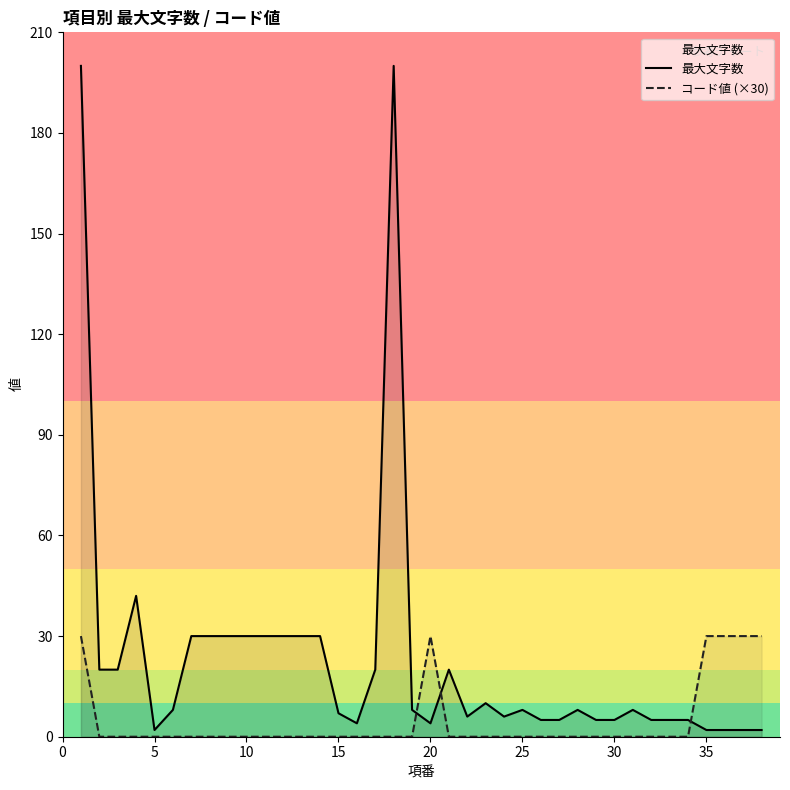

Does the chart display data point markers on the line(s)?

No